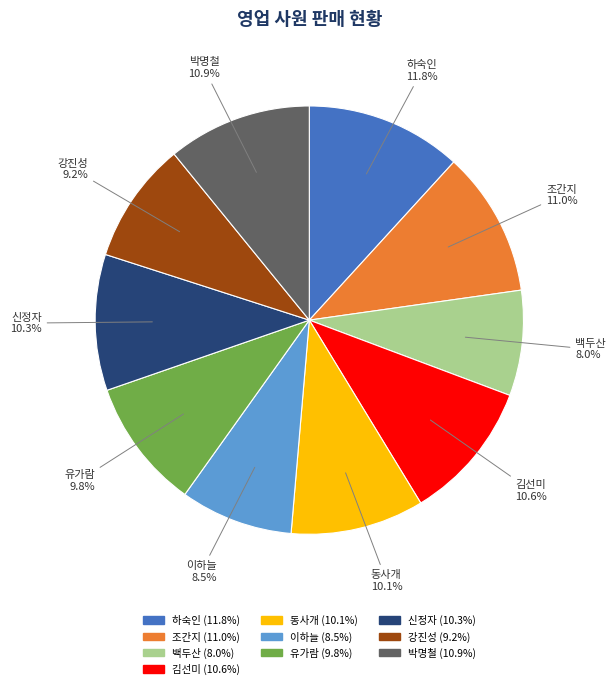

What is the ratio of the value at 조간지 to the value at 백두산?

1.4